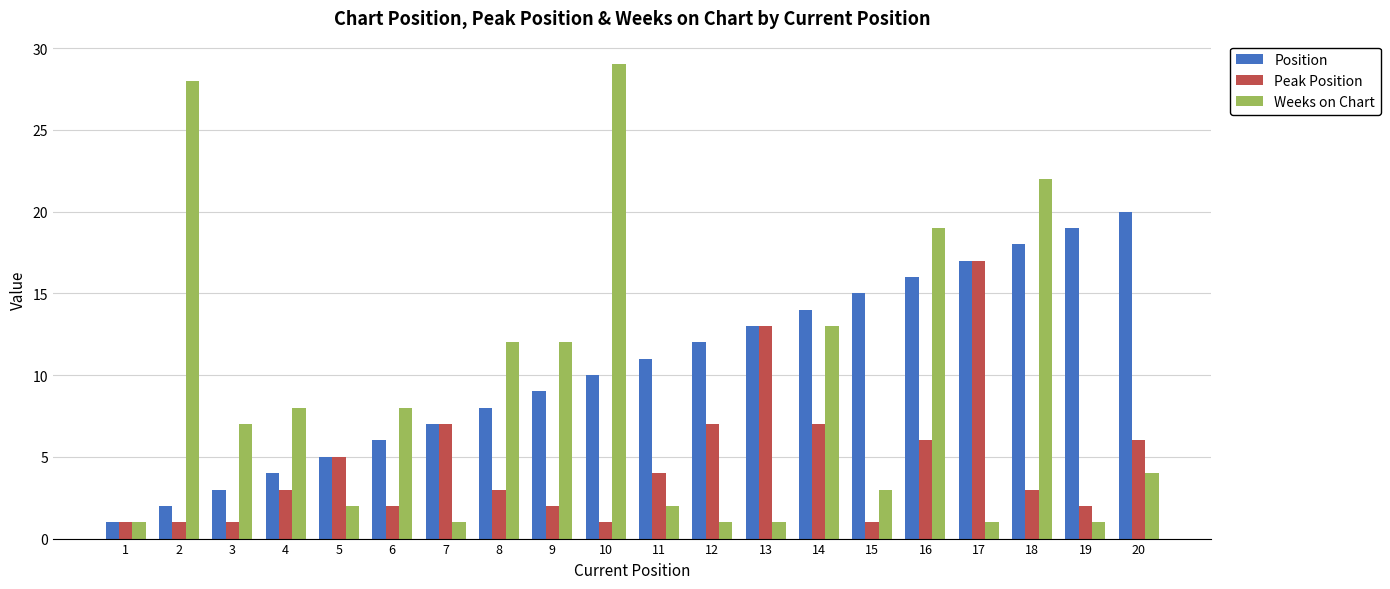

What is the difference between the maximum and second lowest values in the Position series?

18